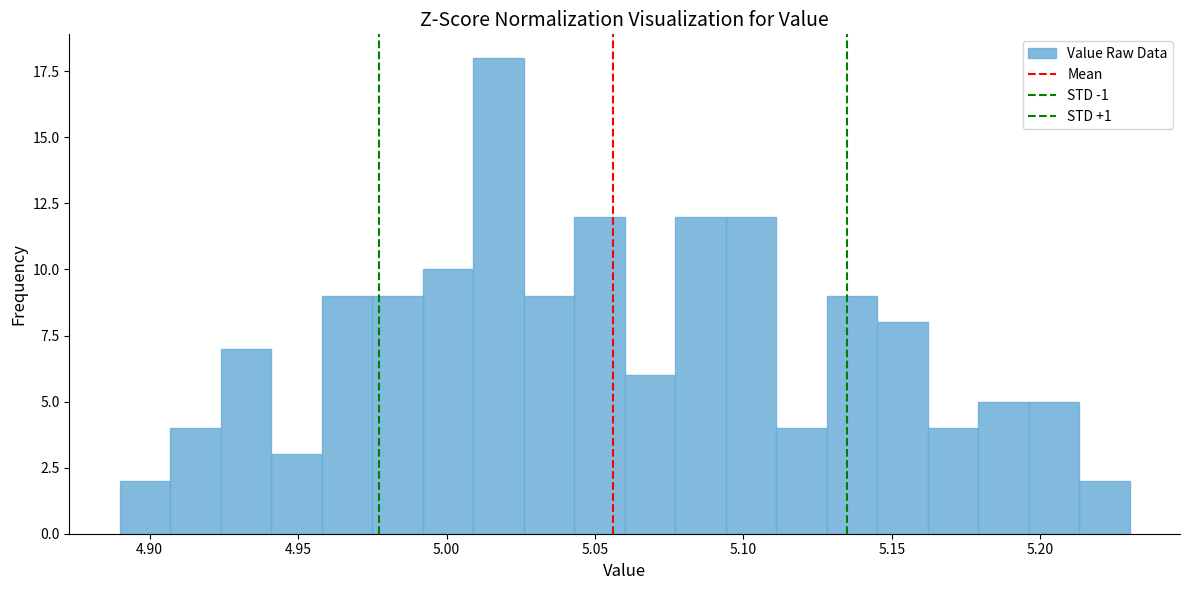

Around what value on the x-axis is the tallest bar? Give the approximate position of its centre, as read against the axis.

5.020